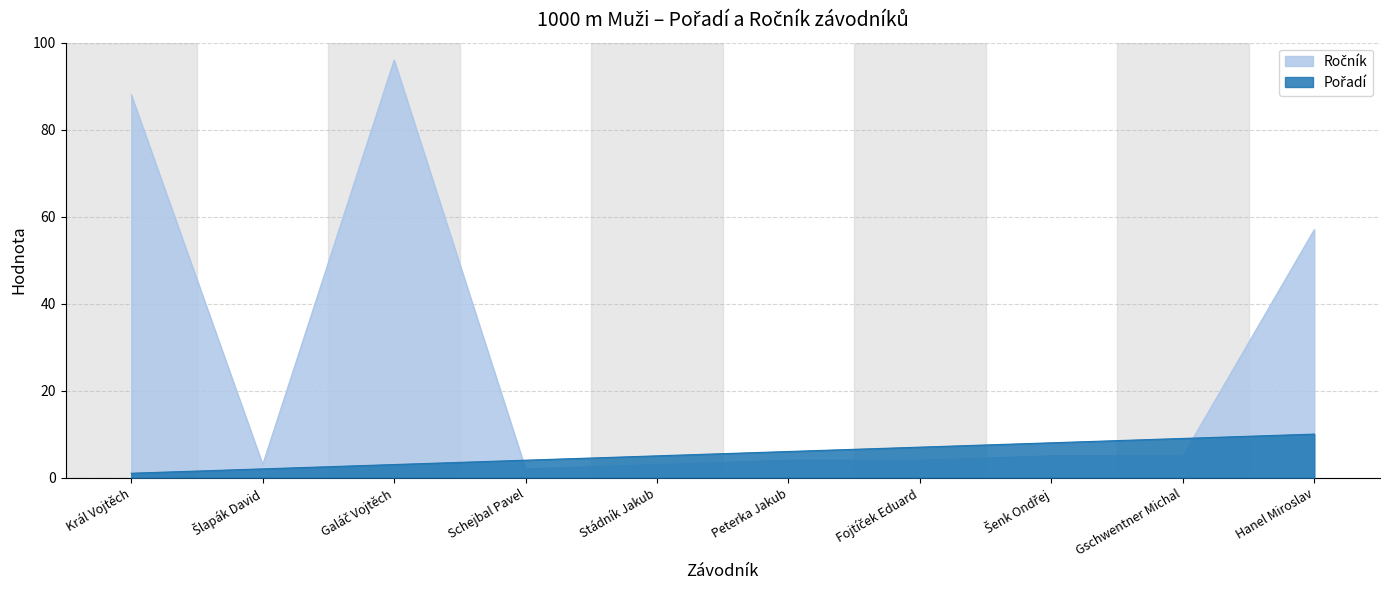

At which category does Ročník reach its first local peak?

Galáč Vojtěch